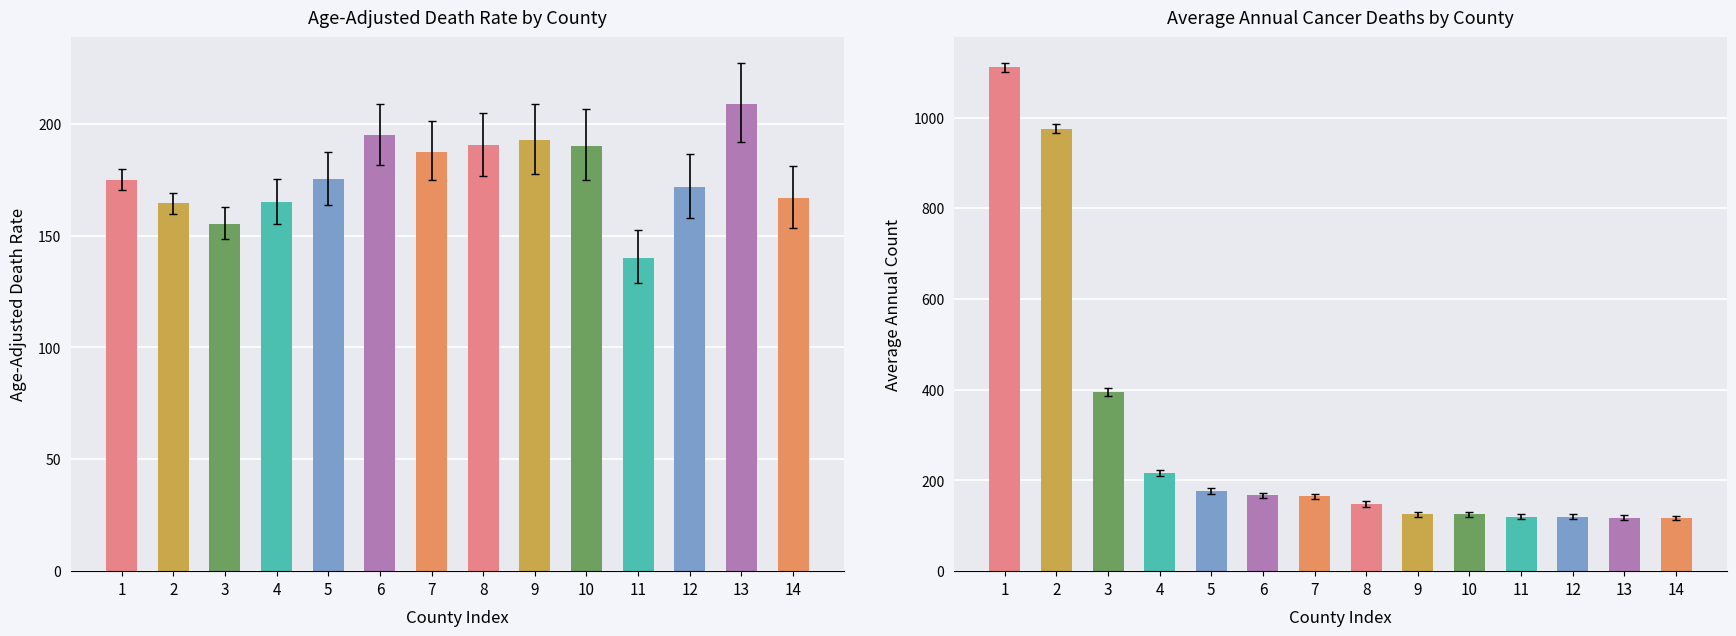

Are the bars grouped side by side (vs. stacked)?

Yes